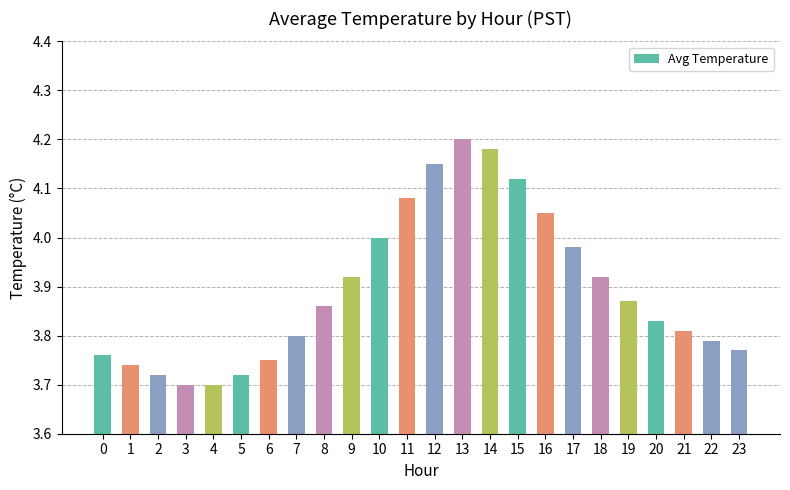

Does the chart contain stacked bars?

No